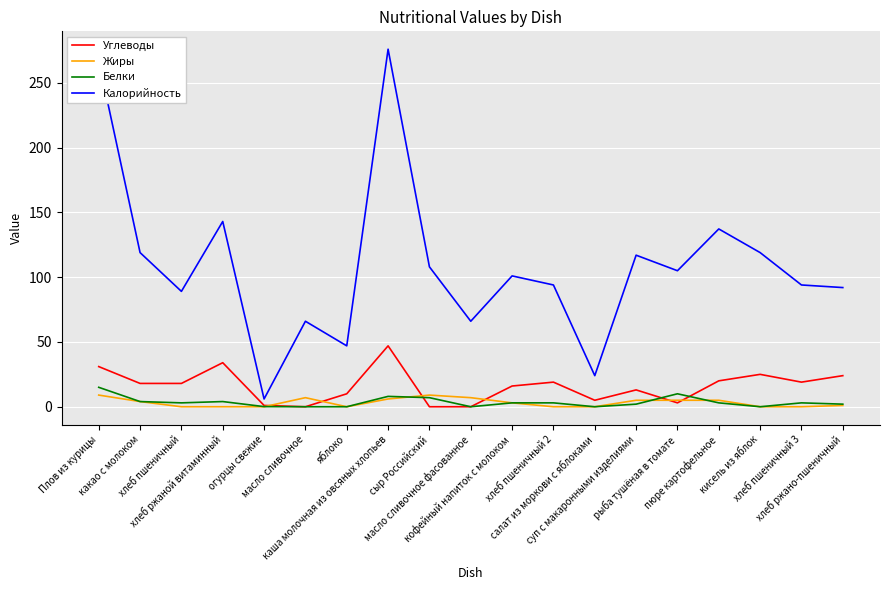

Is it true that Углеводы equals 0.0 at масло сливочное?

True